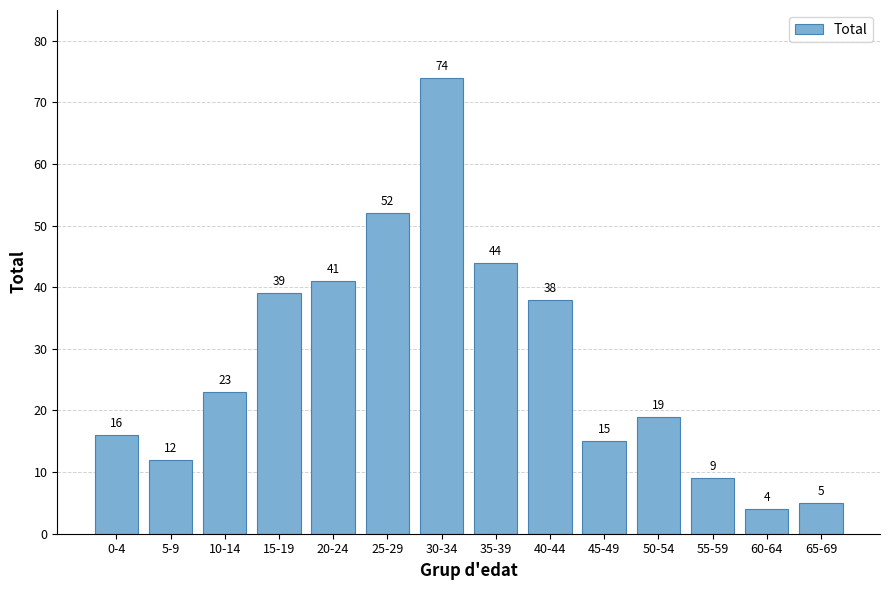

Does the chart contain any negative values?

No